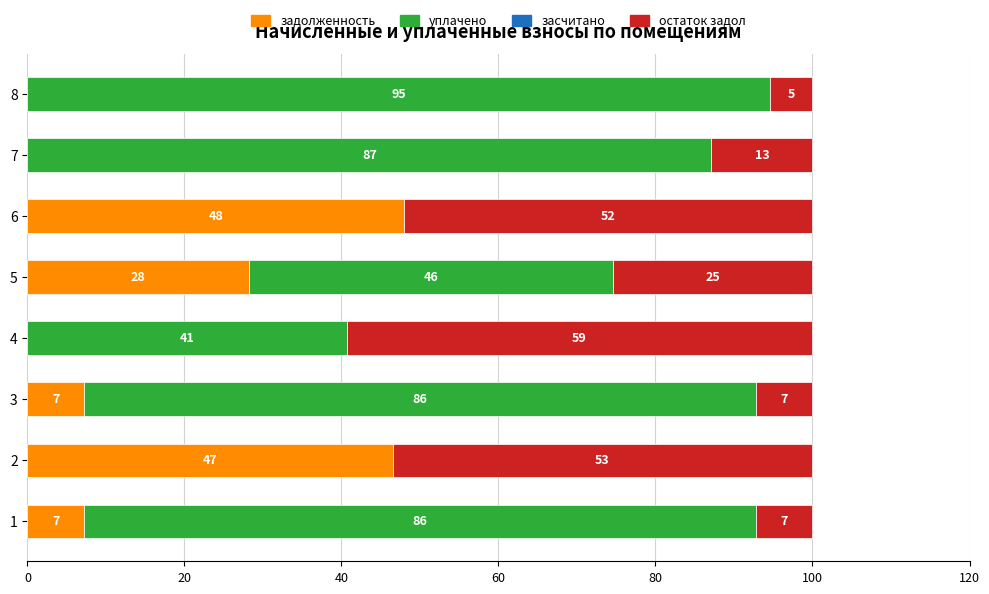

What is the sum of all остаток задол values?

223.0